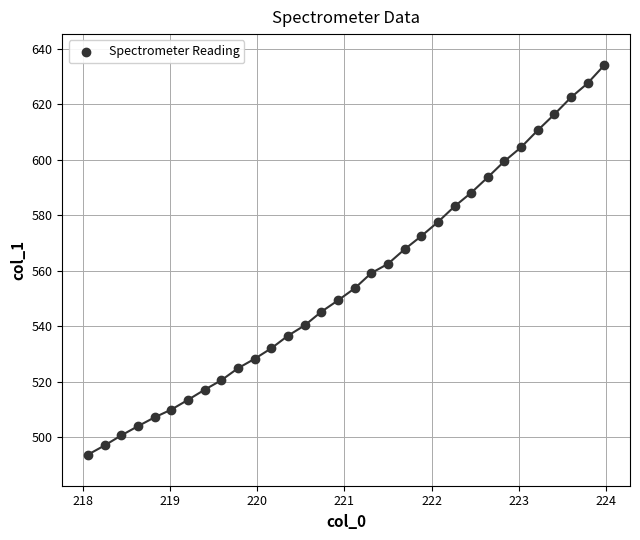

What is the range of X values (max minus min)?

5.9